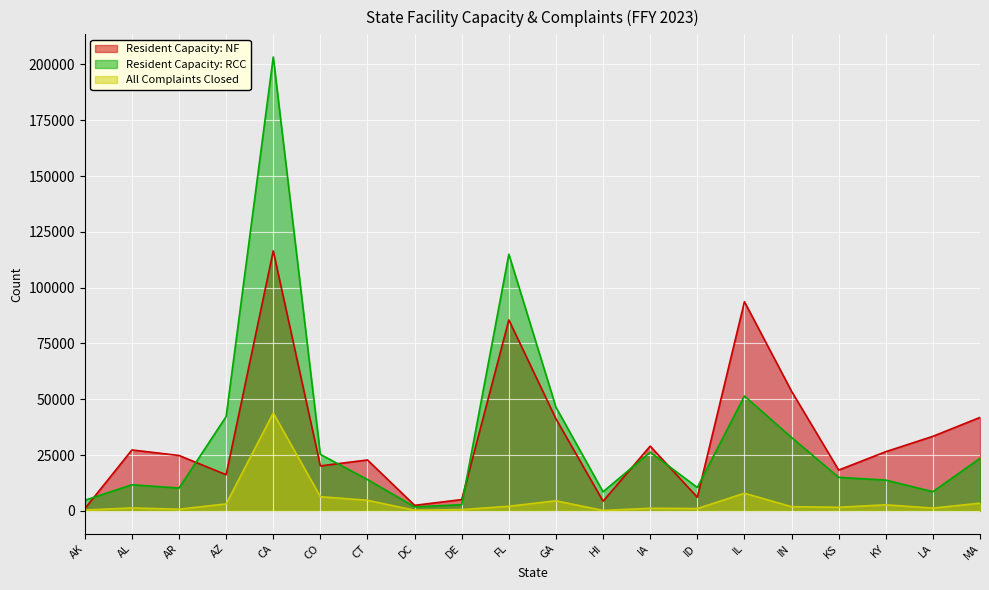

True or false: Resident Capacity: NF has more than 0 points higher than both neighbors.

True